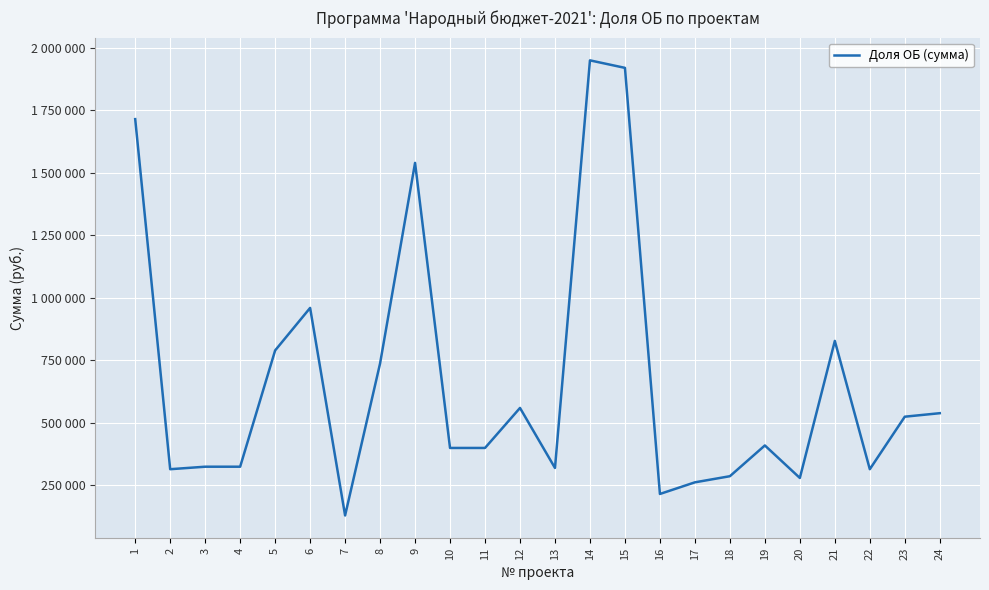

Does the chart have visible grid lines?

Yes